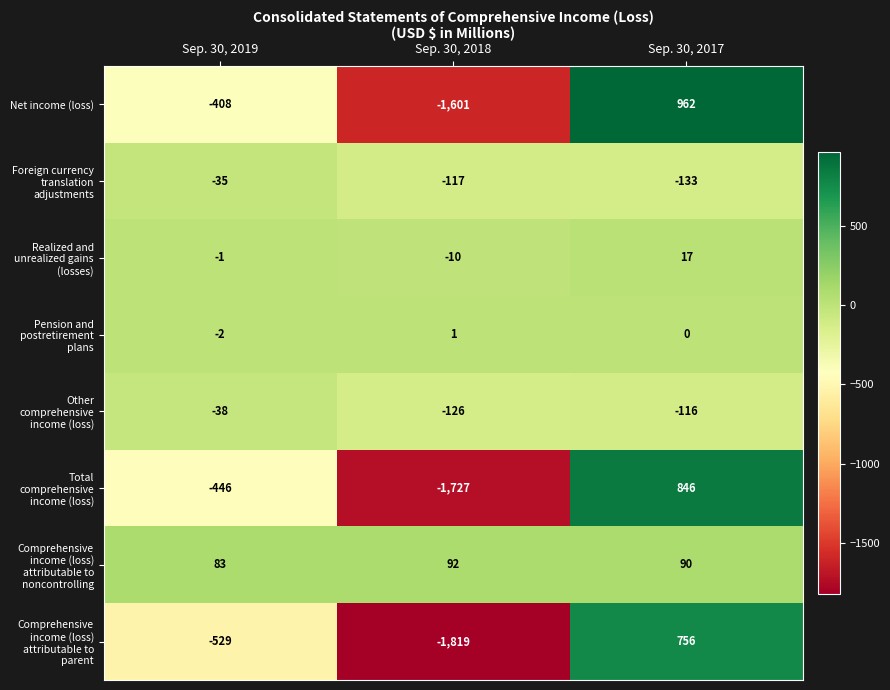

Which label corresponds to the largest value in the chart?

Sep. 30, 2017